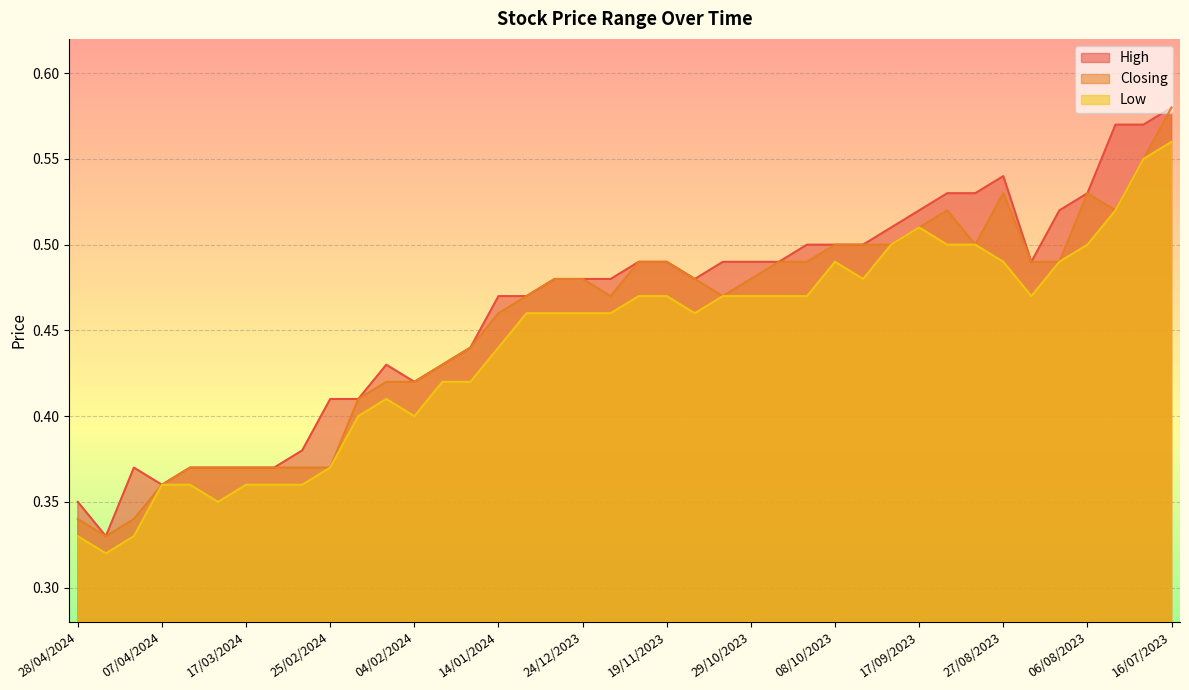

List the labels in order of Low value, largest first.

16/07/2023, 23/07/2023, 30/07/2023, 17/09/2023, 24/09/2023, 10/09/2023, 03/09/2023, 06/08/2023, 08/10/2023, 27/08/2023, 13/08/2023, 01/10/2023, 10/12/2023, 19/11/2023, 05/11/2023, 29/10/2023, 22/10/2023, 15/10/2023, 20/08/2023, 07/01/2024, 31/12/2023, 24/12/2023, 17/12/2023, 12/11/2023, 14/01/2024, 28/01/2024, 21/01/2024, 11/02/2024, 18/02/2024, 04/02/2024, 25/02/2024, 07/04/2024, 31/03/2024, 17/03/2024, 10/03/2024, 03/03/2024, 24/03/2024, 28/04/2024, 14/04/2024, 21/04/2024